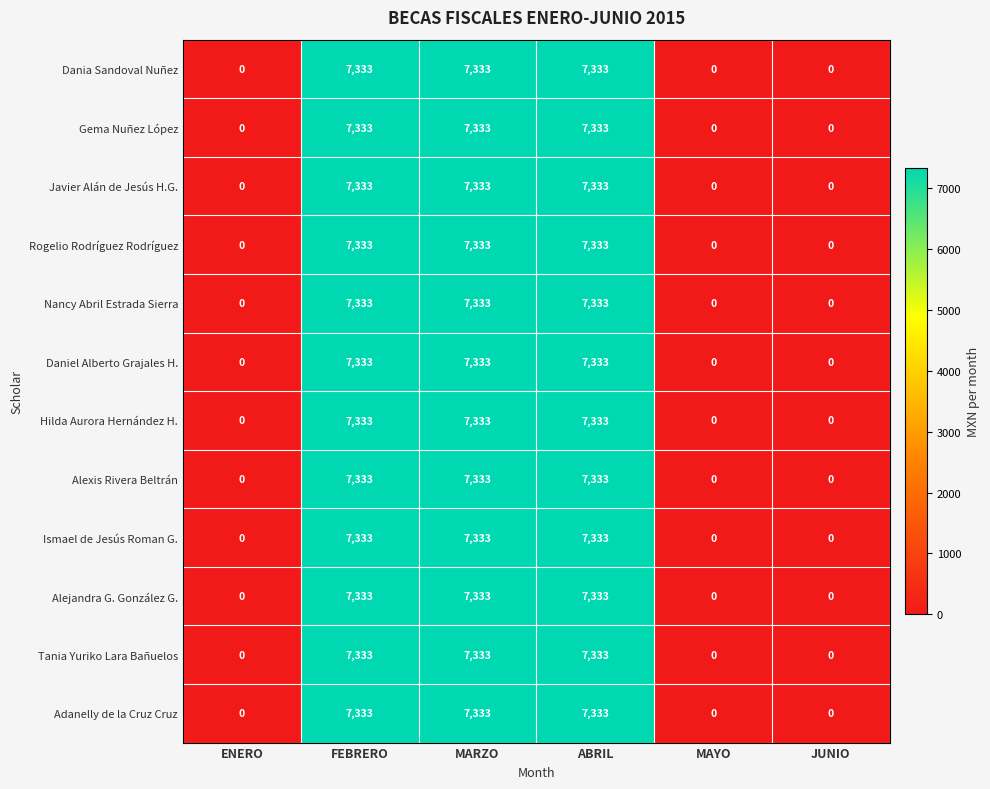

Count the number of categories in the chart.

6